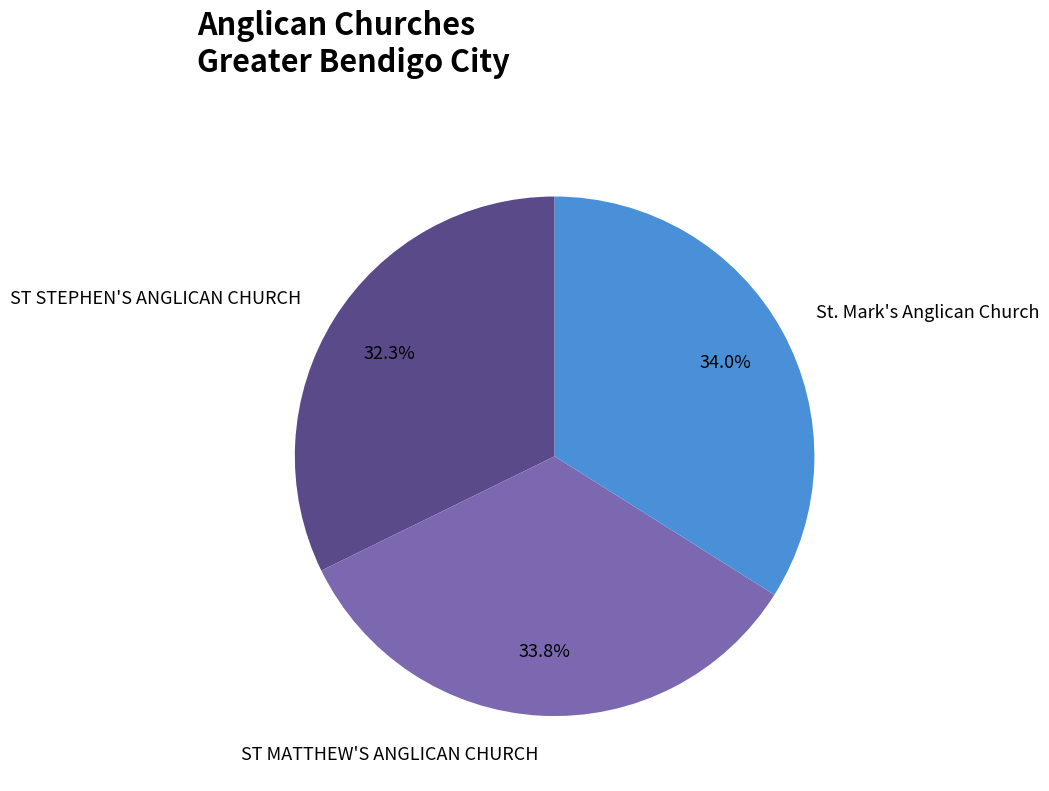

The ST STEPHEN'S ANGLICAN CHURCH slice represents 32% of the pie. True or false?

True